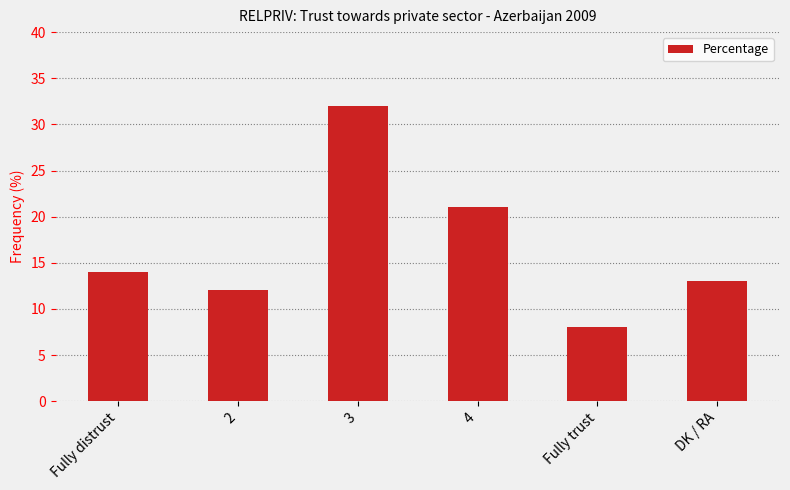

What is the value of the 4th bar from the left?

21